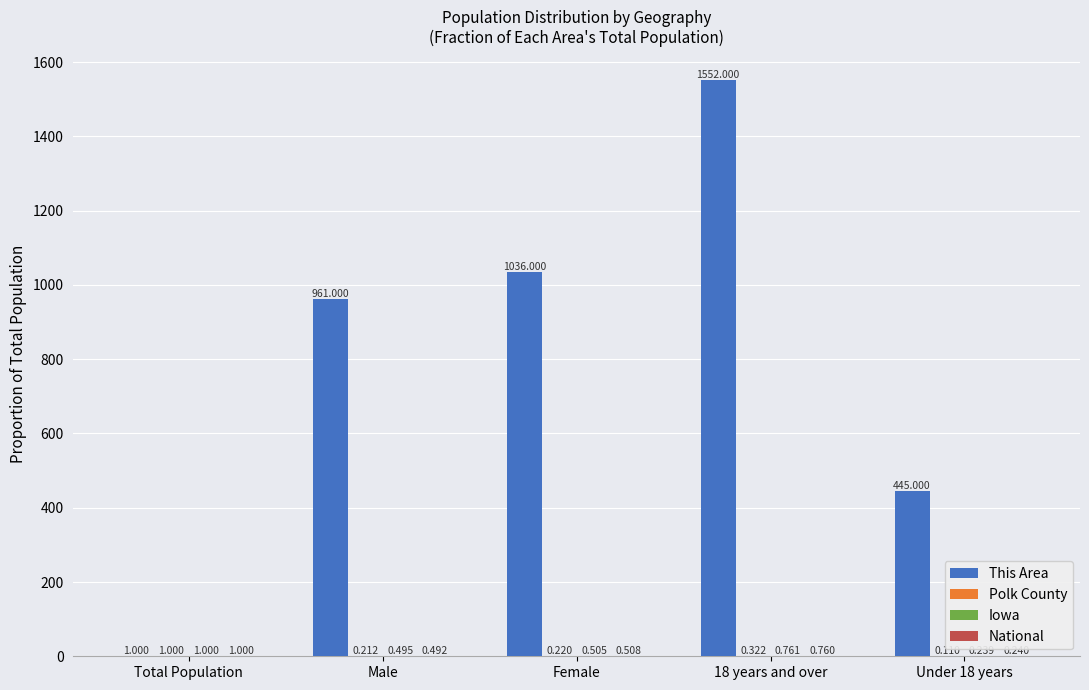

Which series has the largest total across all categories?

This Area